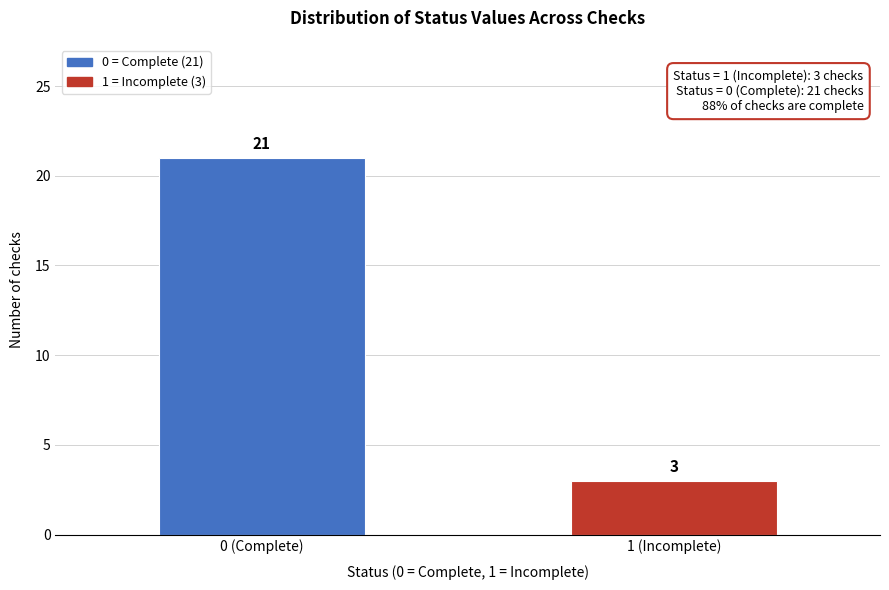

Reading left to right, transcribe all the data shown in this chart.

0 (Complete)=21	1 (Incomplete)=3